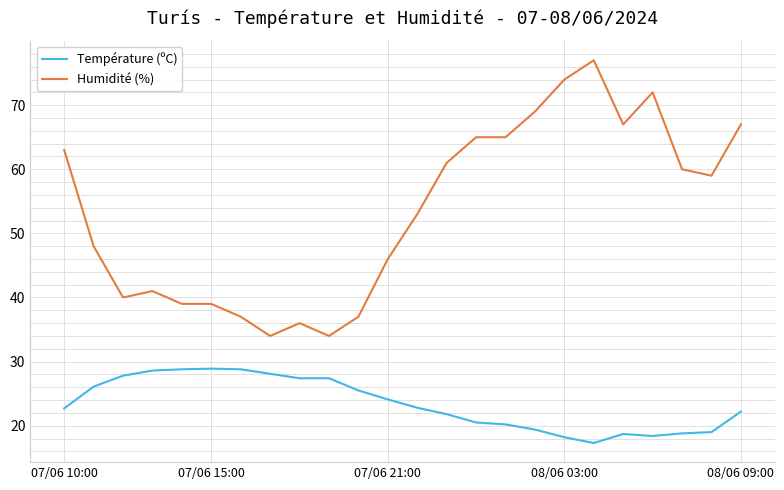

What is the smallest value displayed?

17.3